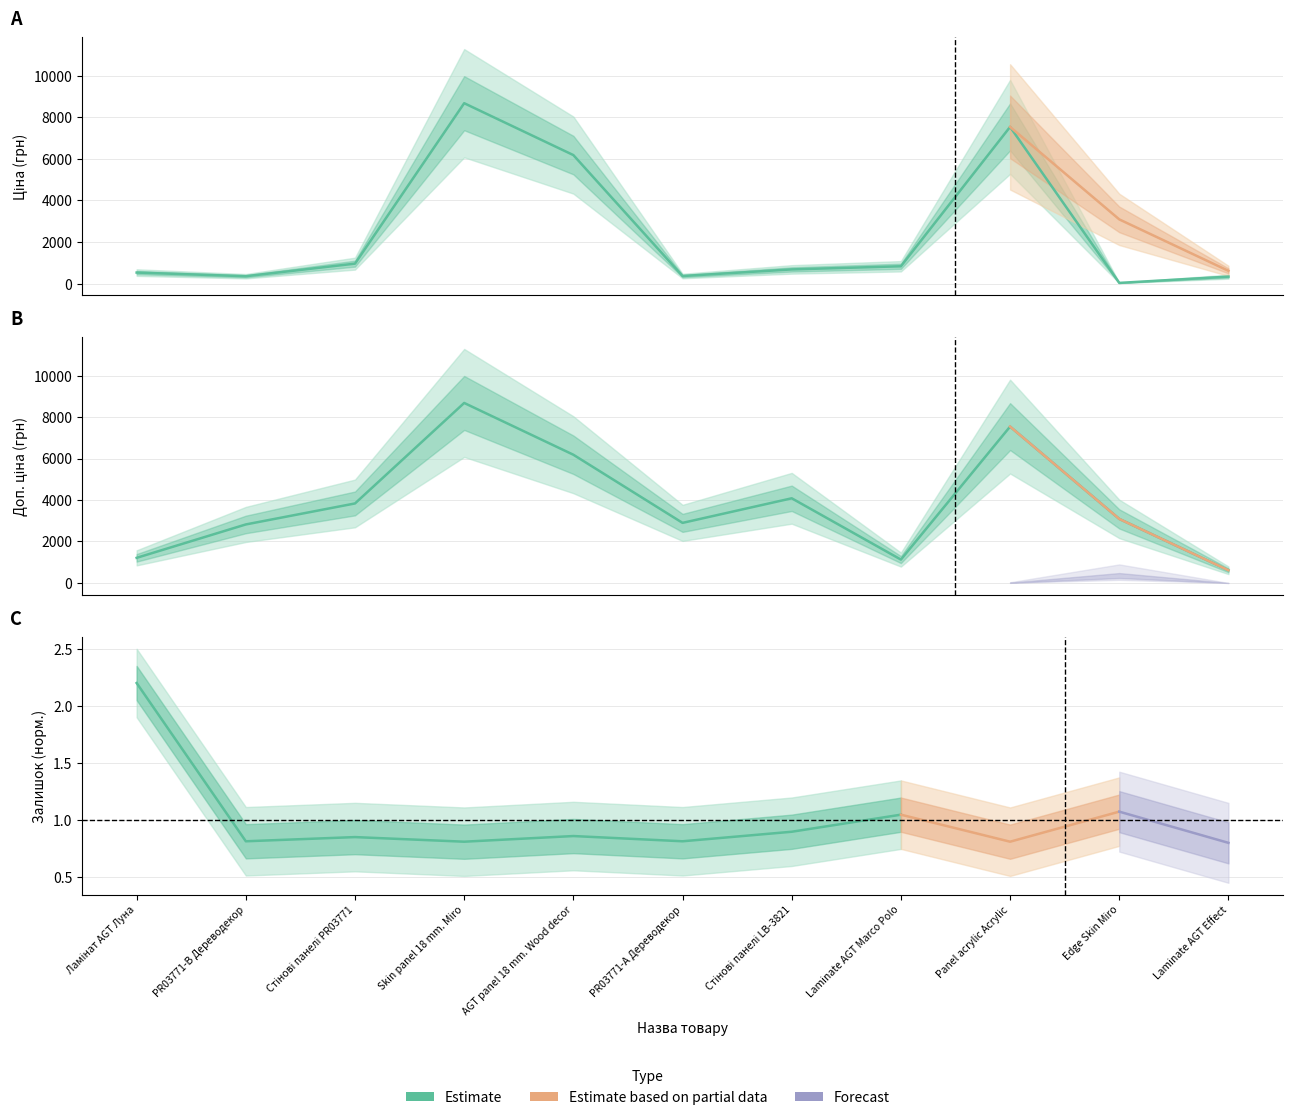

What is the value of the Ціна point at the 6th from the left?

362.1